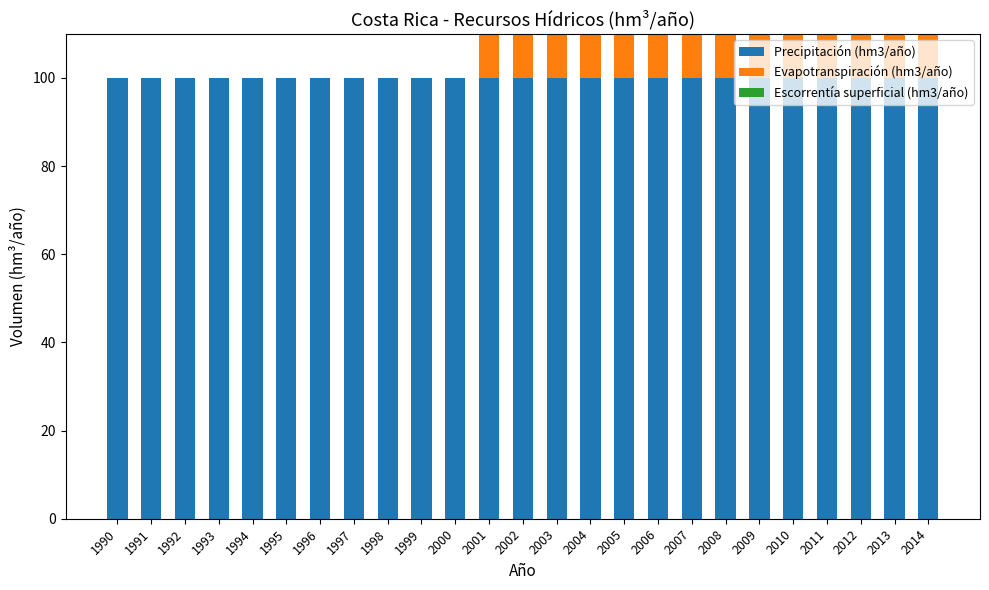

List the labels in order of Evapotranspiración (hm3/año) value, smallest first.

1990, 1991, 1992, 1993, 1994, 1995, 1996, 1997, 1998, 1999, 2000, 2005, 2009, 2010, 2003, 2011, 2001, 2004, 2014, 2008, 2013, 2012, 2006, 2007, 2002